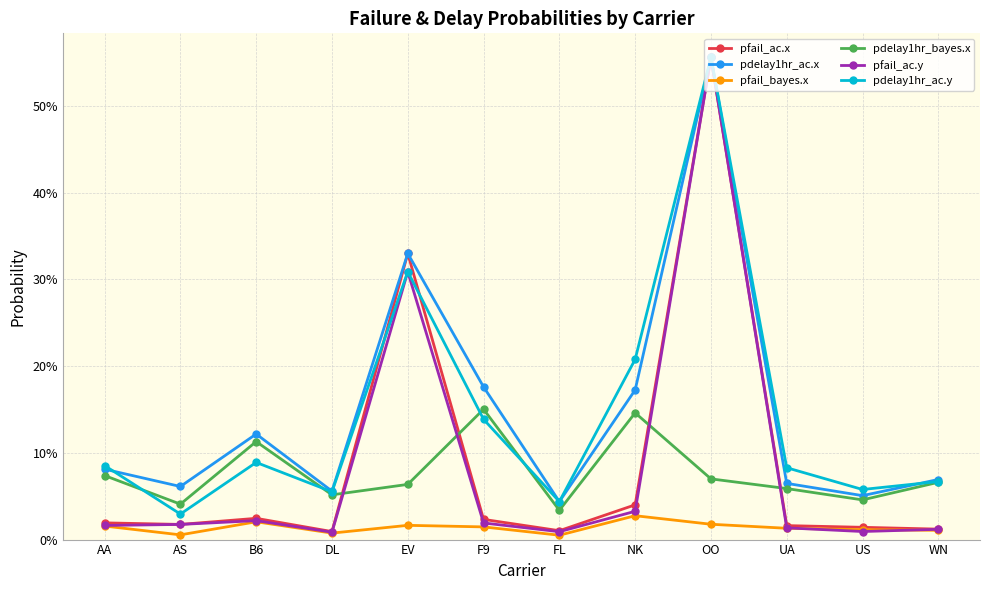

What are all the series names shown in the legend?

pfail_ac.x, pdelay1hr_ac.x, pfail_bayes.x, pdelay1hr_bayes.x, pfail_ac.y, pdelay1hr_ac.y